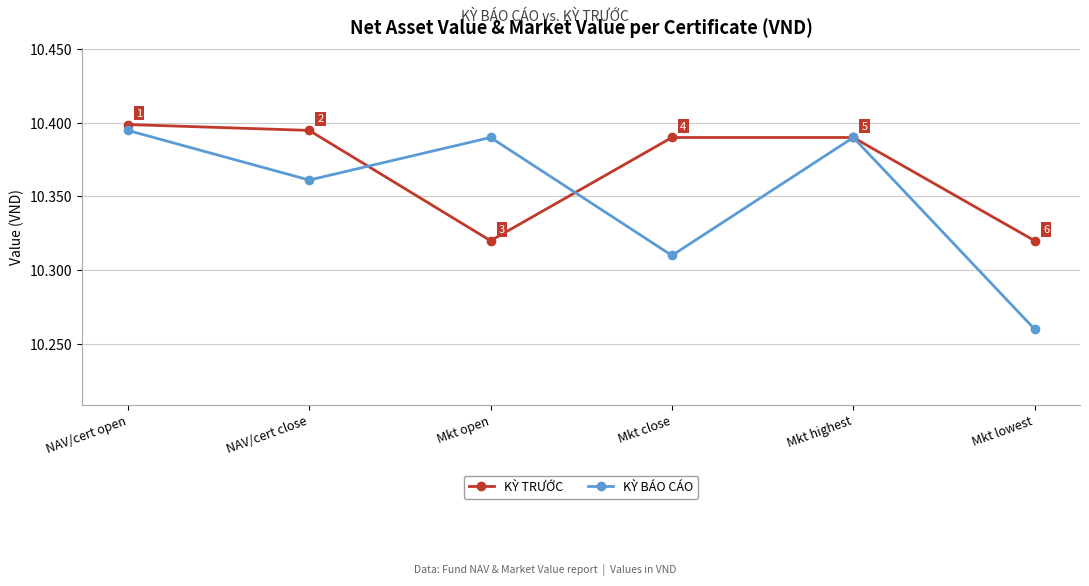

List the labels in order of KỲ BÁO CÁO value, smallest first.

Mkt lowest, Mkt close, NAV/cert close, Mkt open, Mkt highest, NAV/cert open